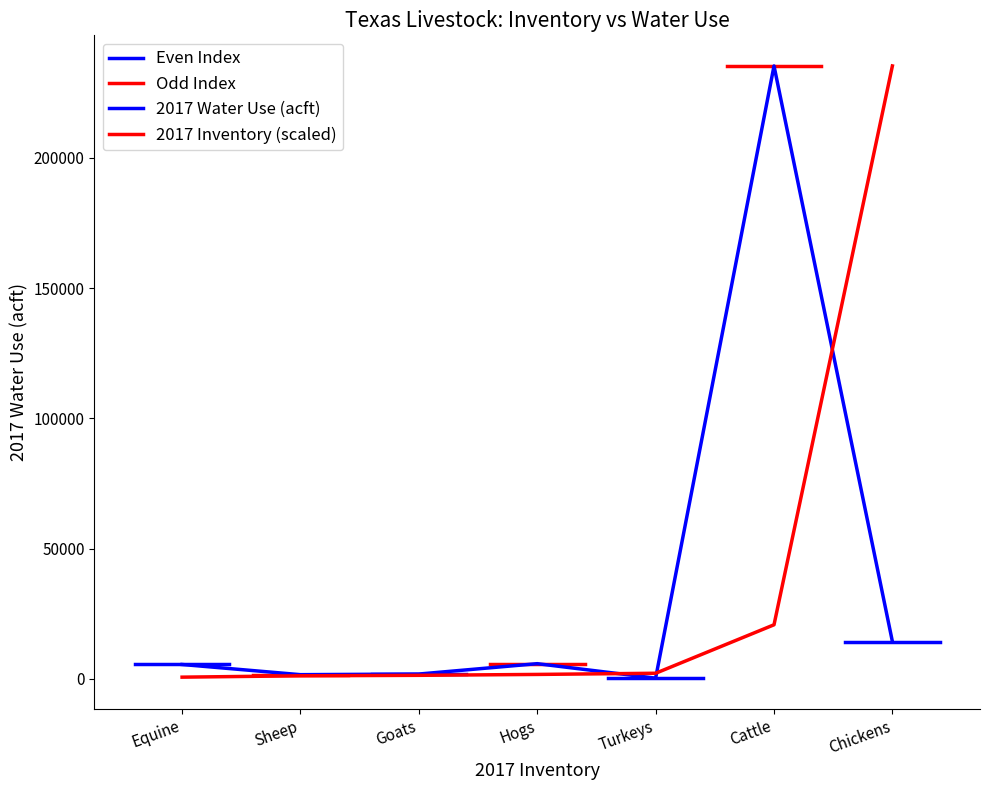

What is the difference between the values at Equine and Chickens?

8809.9